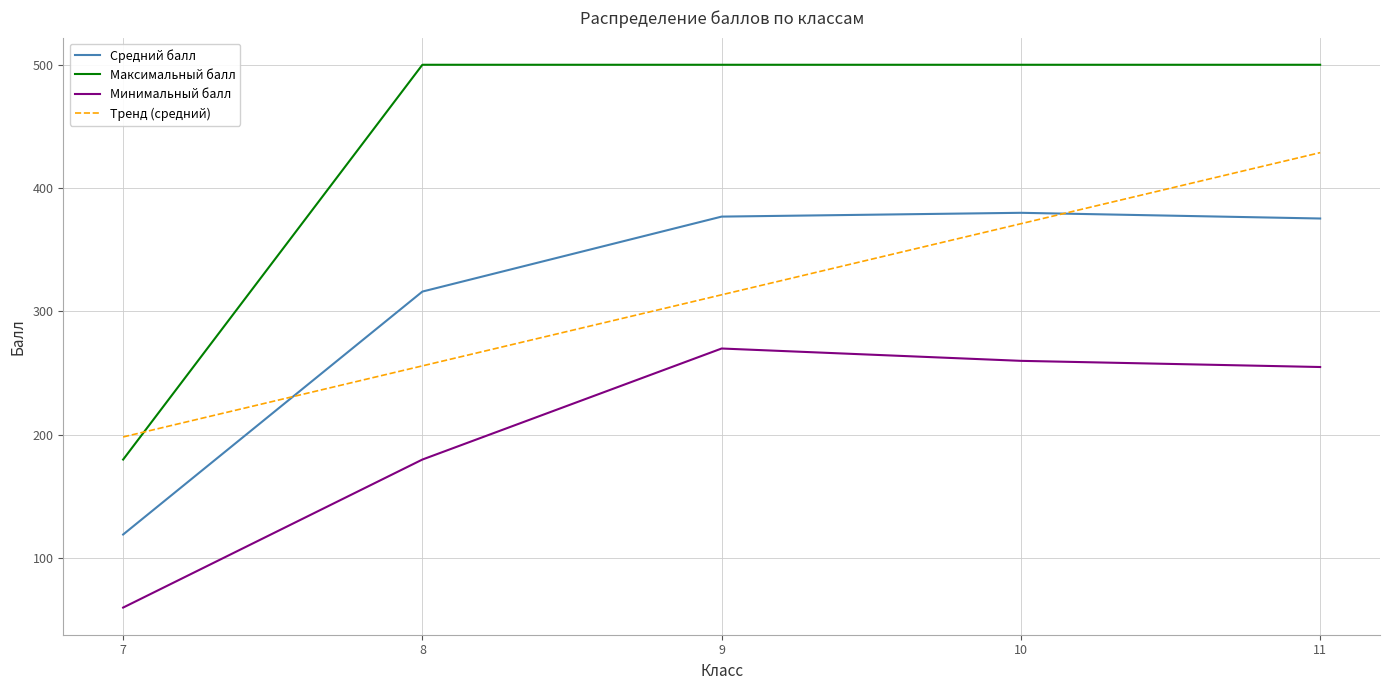

What is the highest value of the Средний балл series?

380.0